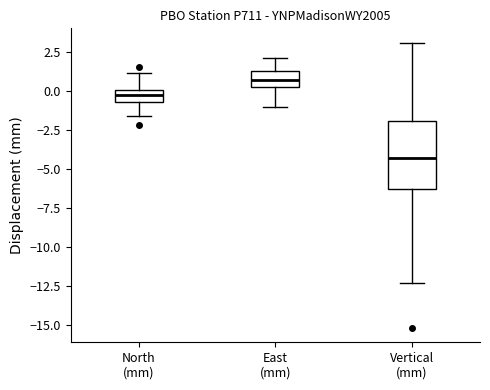

Reading left to right, read every box against the y-axis: the position of its median line, the range the box covers, and the ends of its whiskers. The values are not printed on the chart, so give them approximately, as read against the axis.

North (mm): median 0.0 (inside the box), box -0.5 to 0.0, whiskers -1.5 to 1.0
East (mm): median 0.5 (inside the box), box 0.5 to 1.5, whiskers -1.0 to 2.0
Vertical (mm): median -4.5, box -6.5 to -2.0, whiskers -12.5 to 3.0